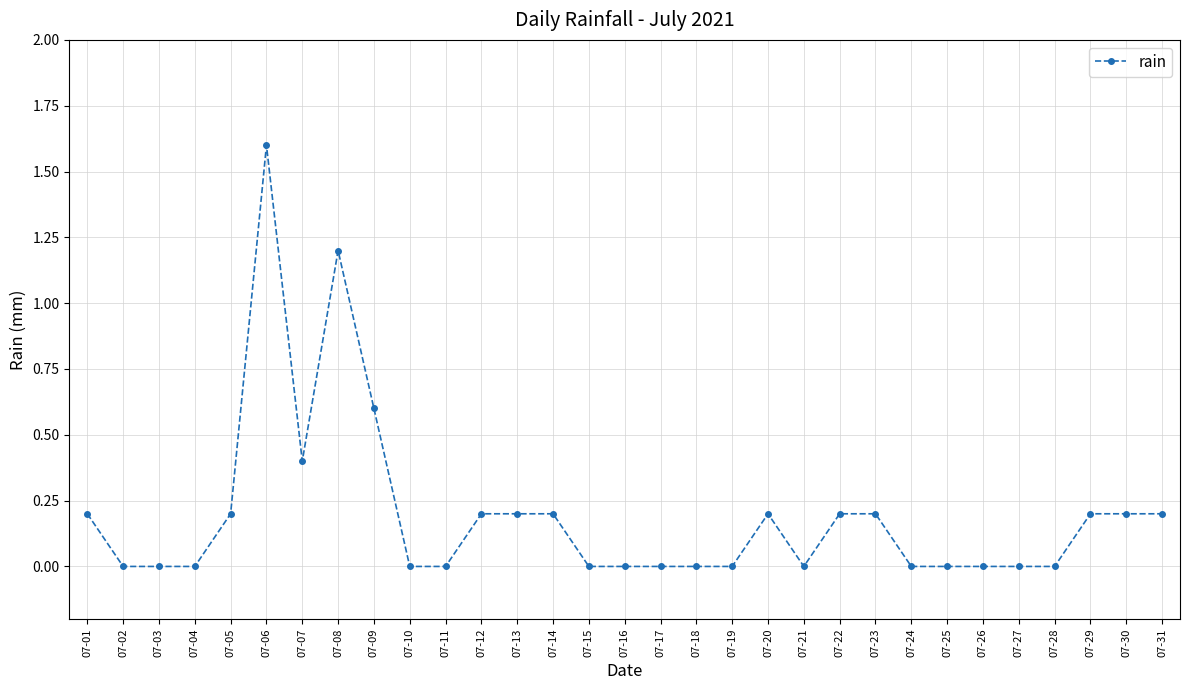

What is the average value?

0.2